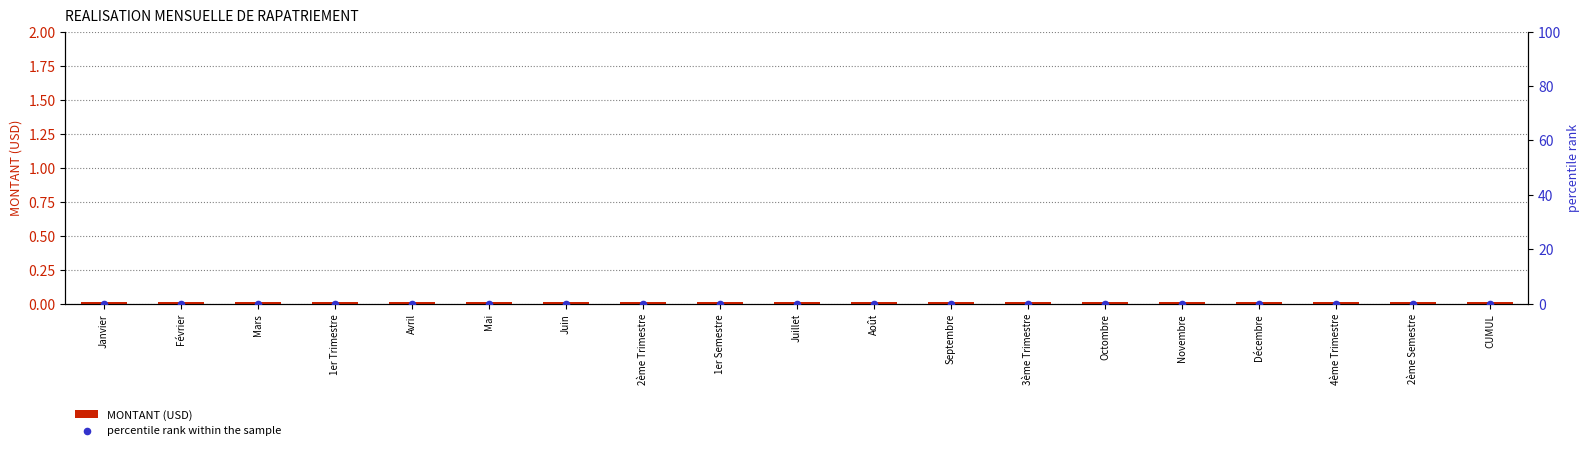

At how many categories does at least one series exceed 0?

19